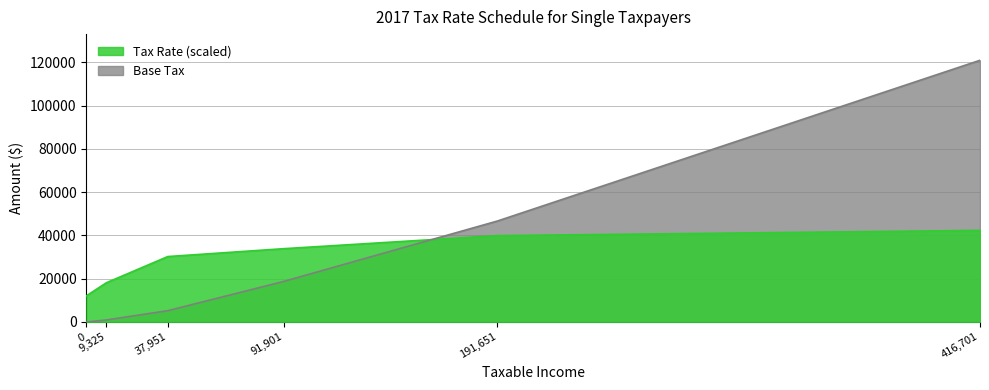

The value of Tax Rate at 416701 is 42318.6. True or false?

True